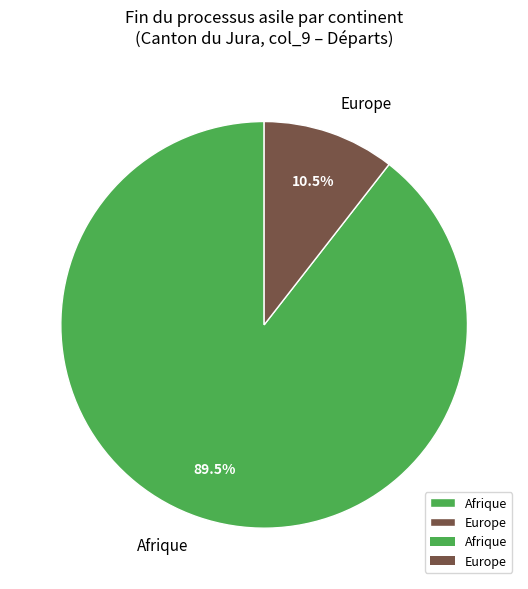

Is there a majority slice in this chart?

Yes